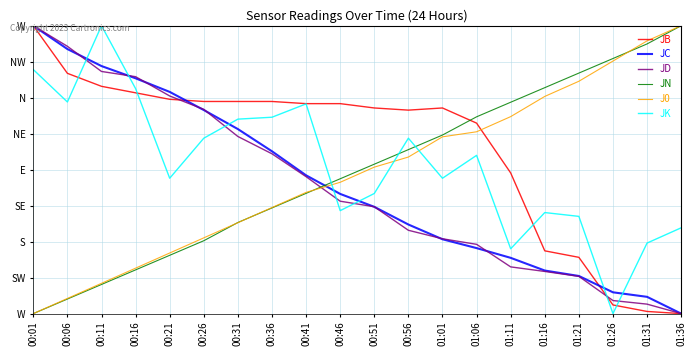

Which label corresponds to the largest value in the chart?

00:01